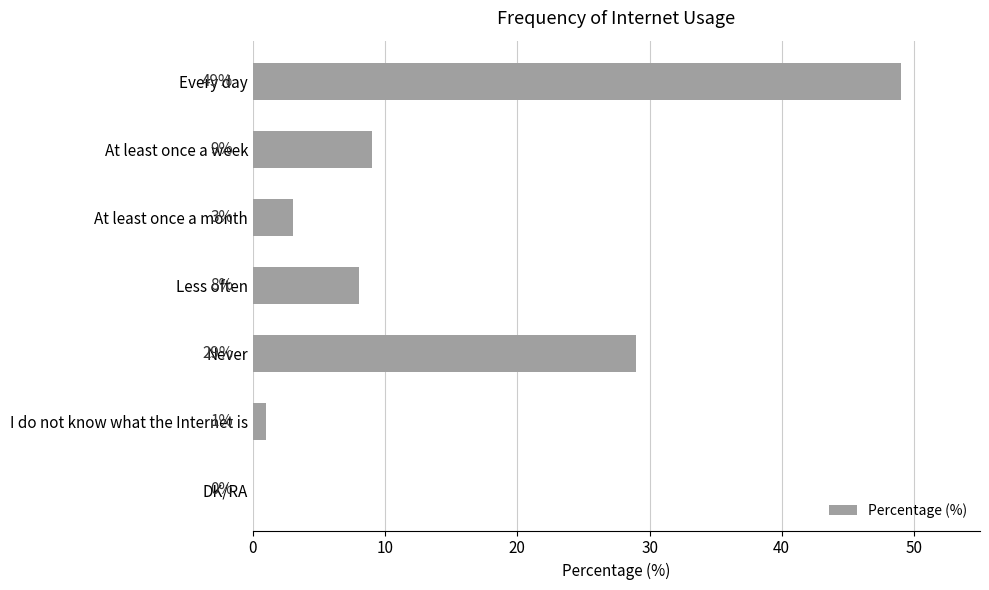

What is the sum of all values?

99